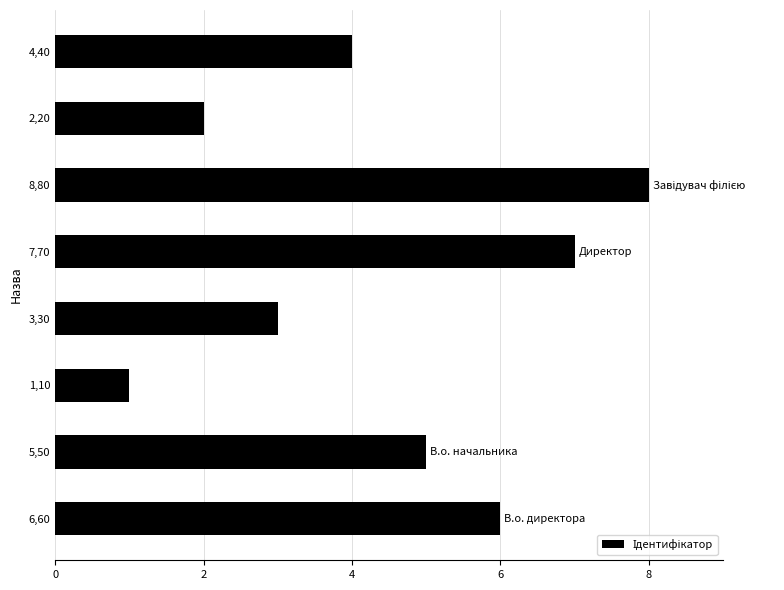

Is it true that the value at 1,10 is 2?

False